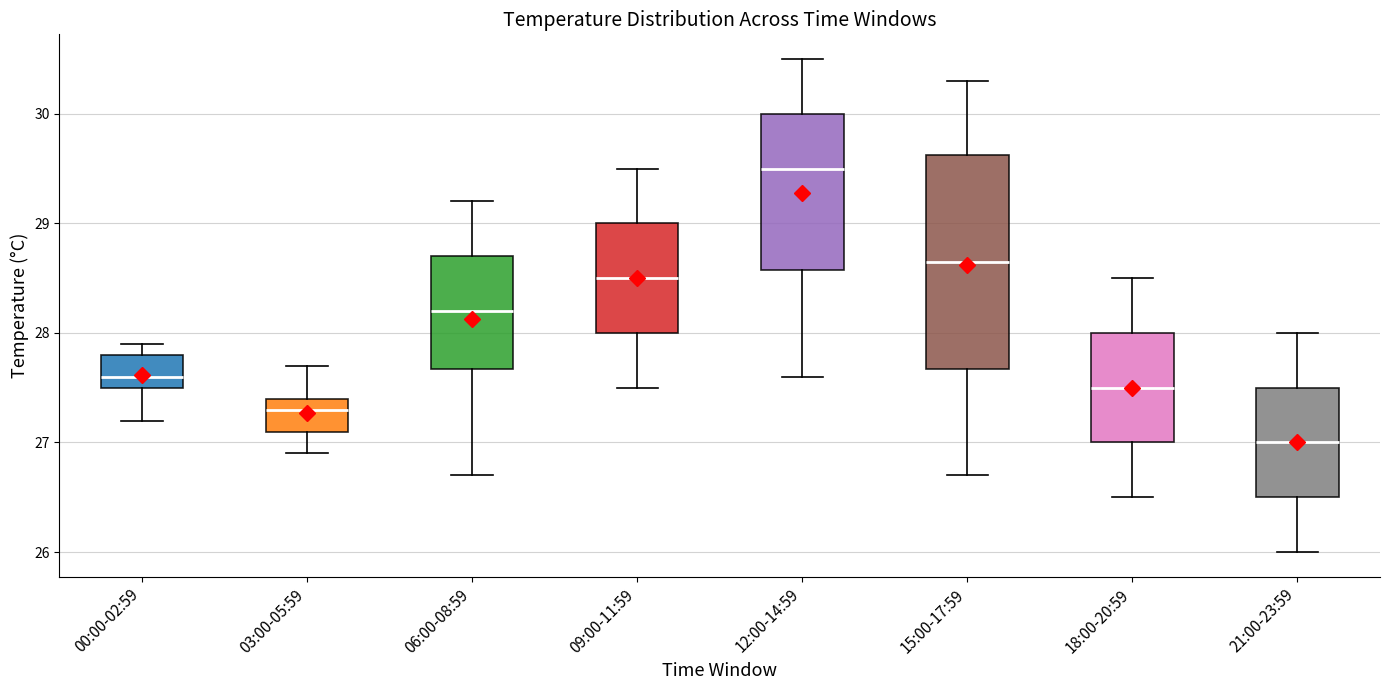

Which box has the highest median line?

12:00-14:59